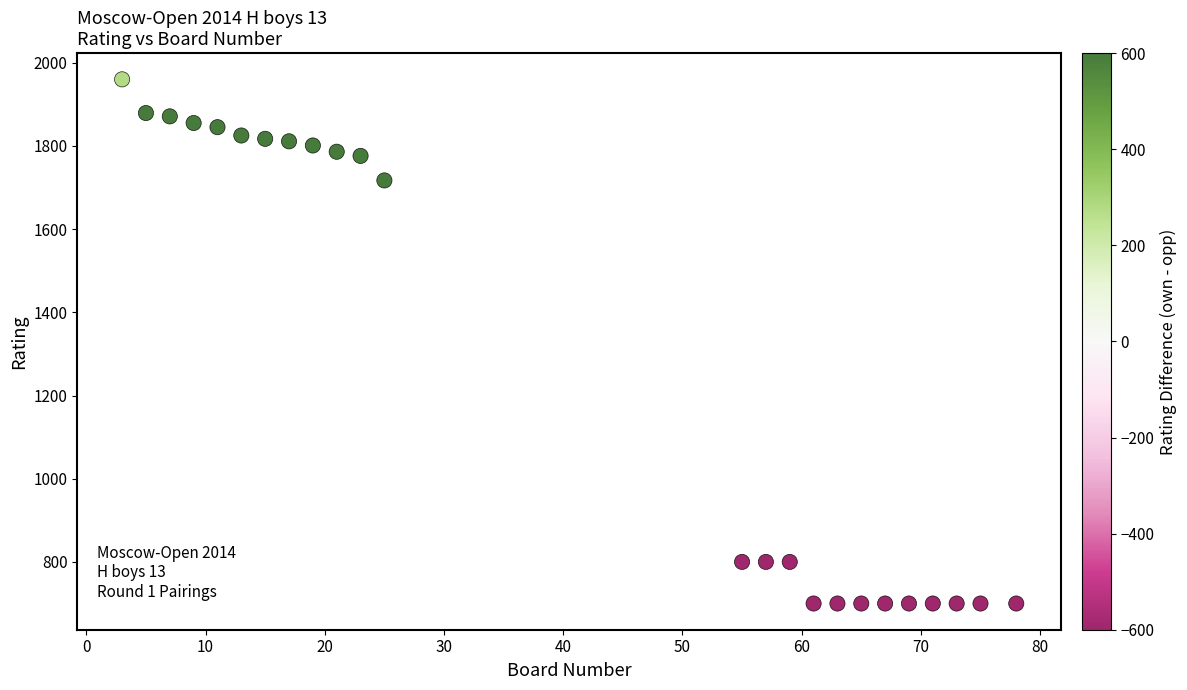

What is the range of Y values (max minus min)?

1260